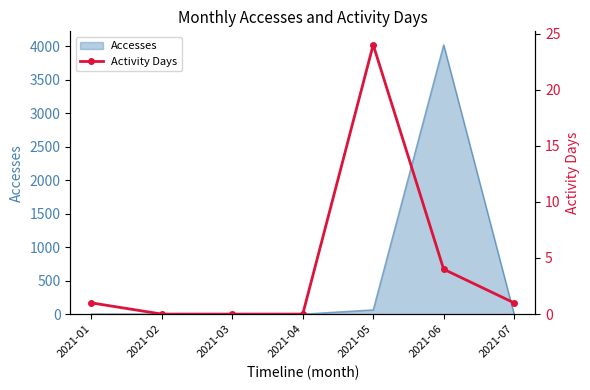

At which label does the data first exceed 1?

2021-05